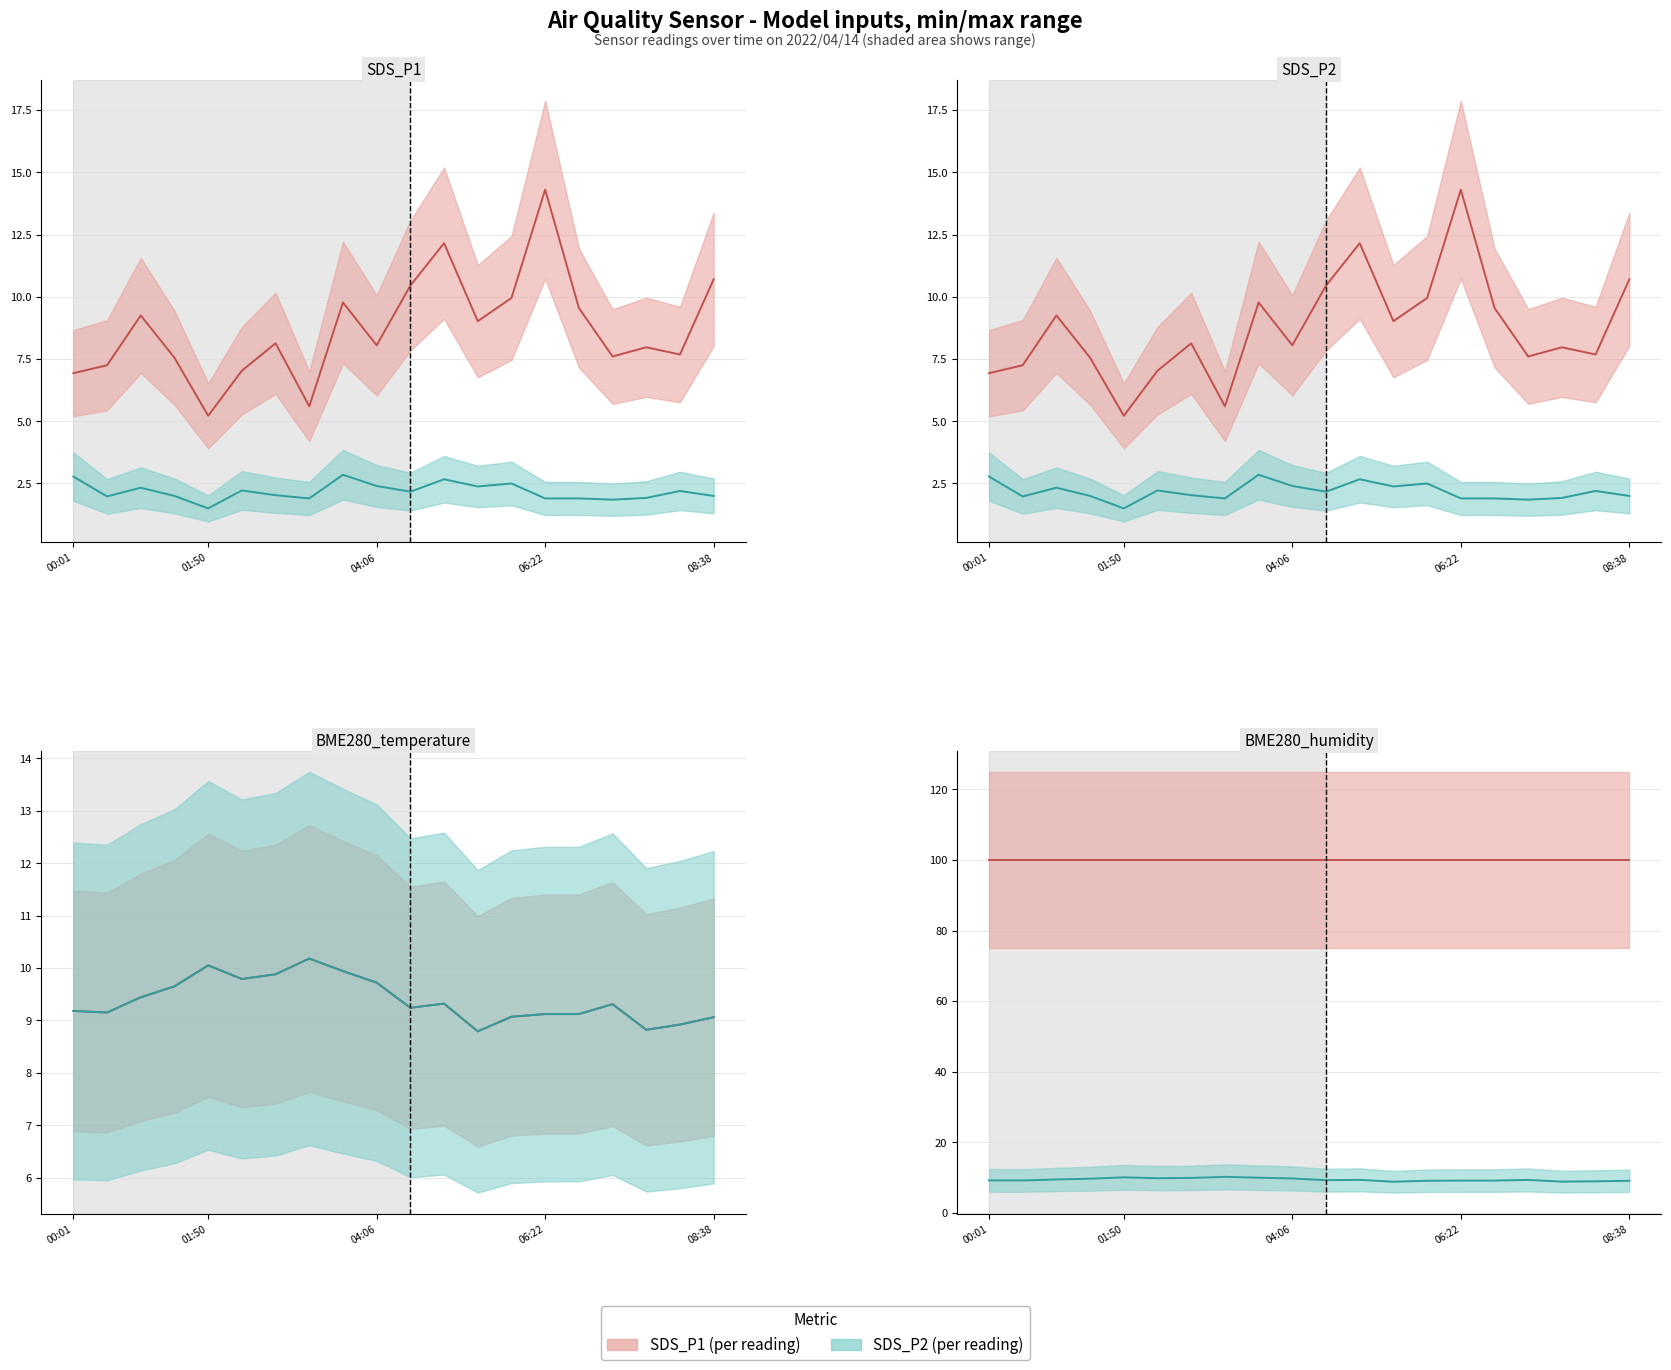

What position from the right is 18?

2